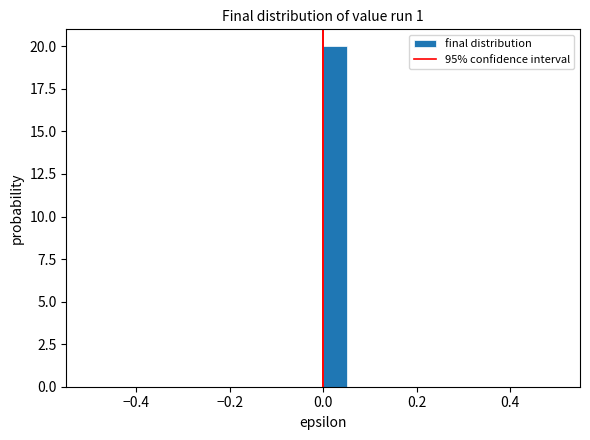

Read against the x-axis, roughly where is the centre of the tallest bar?

0.02